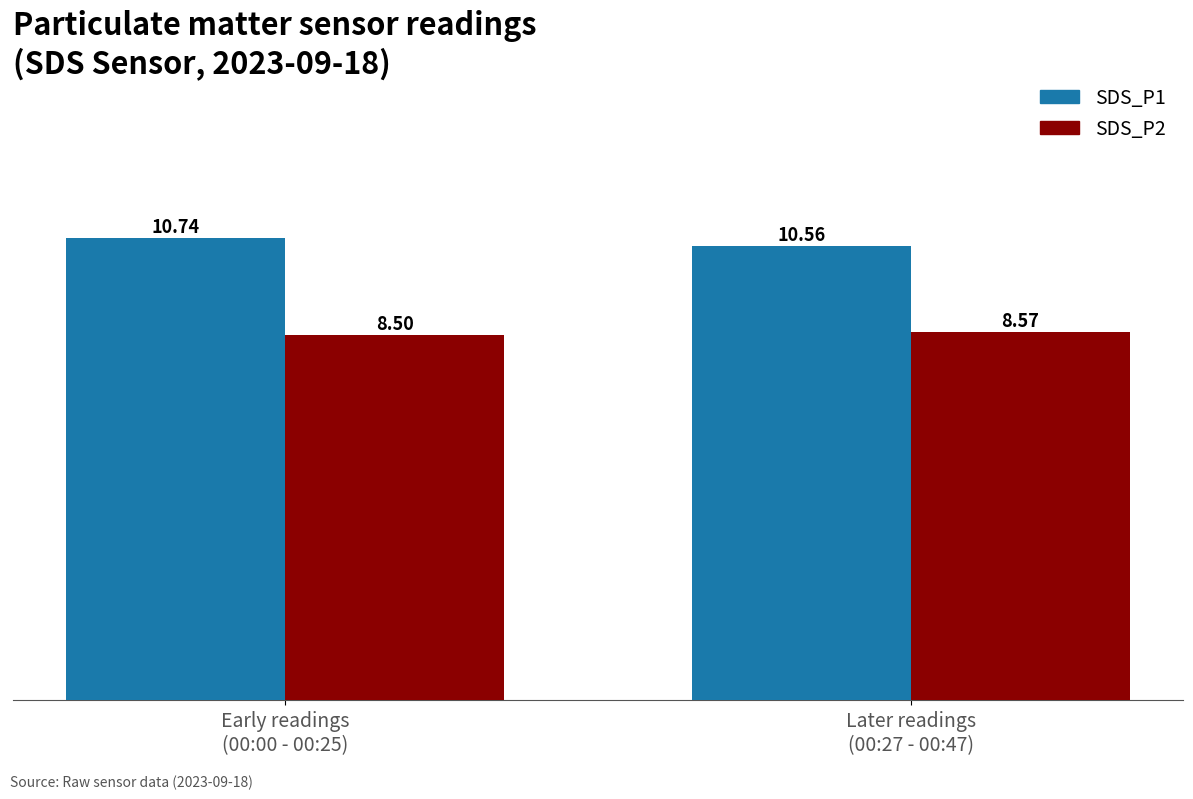

Reading left to right, what are all the values shown in this chart?

SDS_P1: Early readings
(00:00 - 00:25)=10.7	Later readings
(00:27 - 00:47)=10.6
SDS_P2: Early readings
(00:00 - 00:25)=8.5	Later readings
(00:27 - 00:47)=8.6